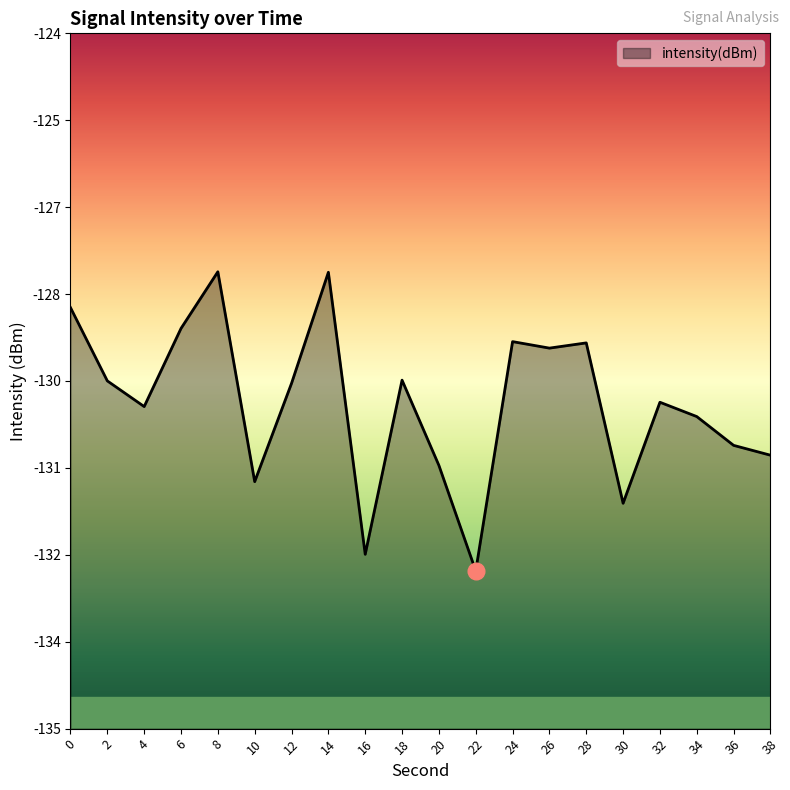

How many points are higher than both their immediate neighbors (excluding endpoints)?

6